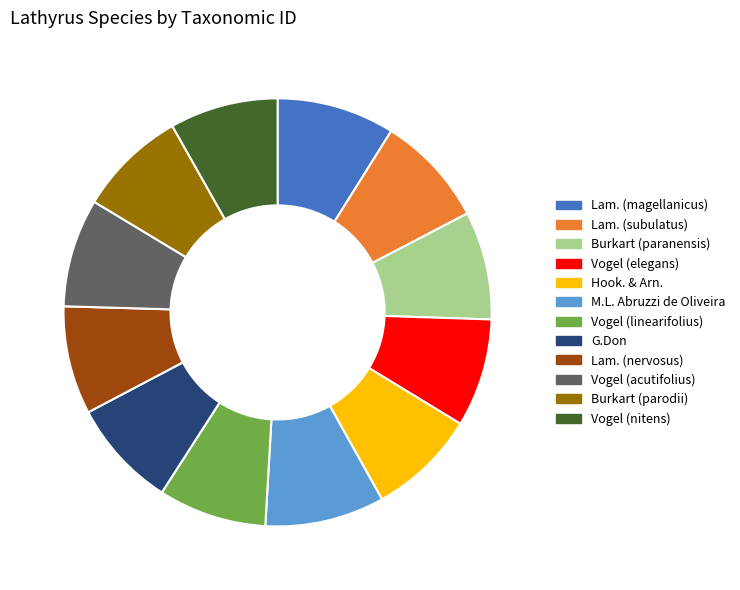

True or false: Vogel (linearifolius) accounts for 8% of the total.

True